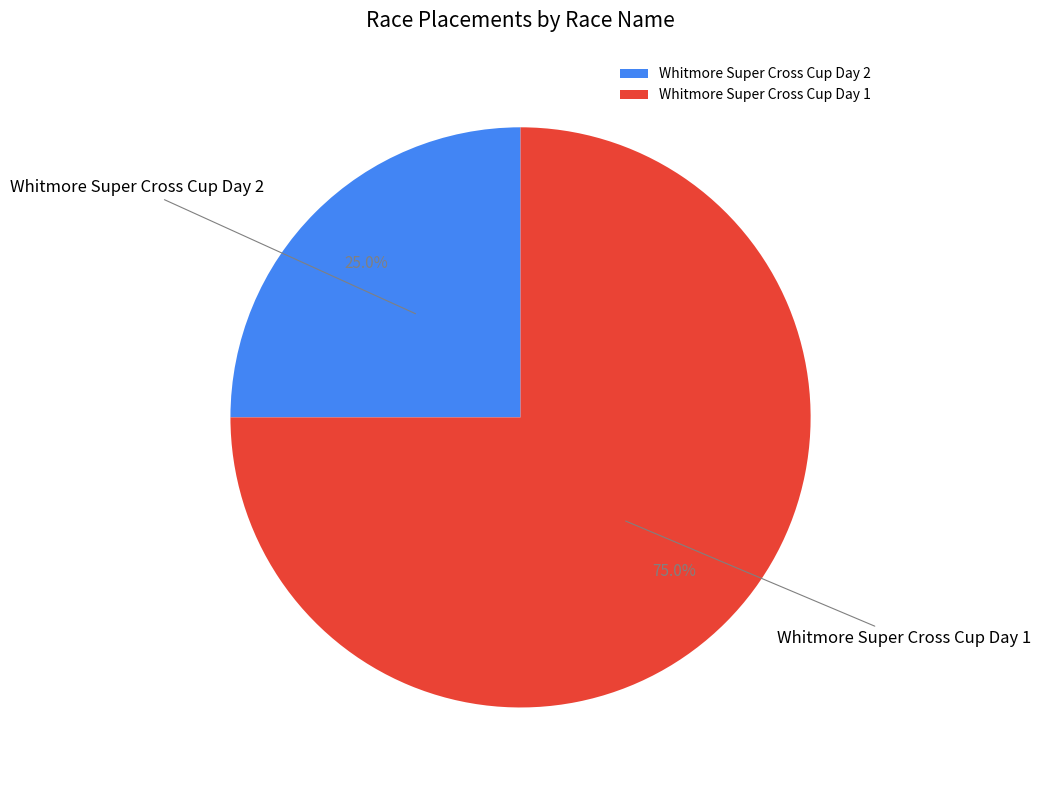

To the nearest percent, what is the difference between the Whitmore Super Cross Cup Day 1 and Whitmore Super Cross Cup Day 2 slice percentages?

50%